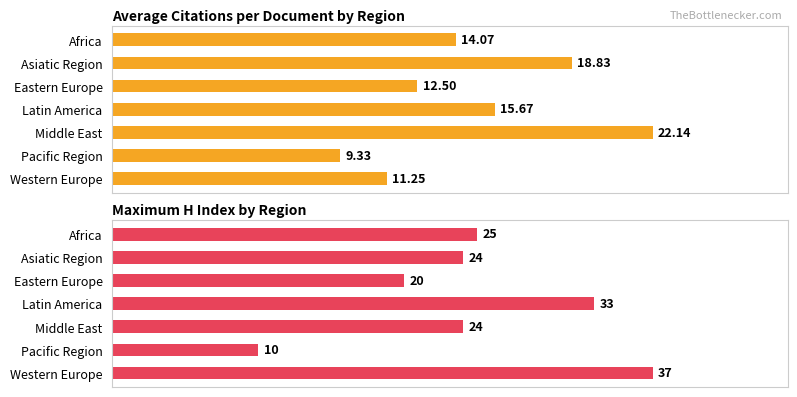

Reading left to right, extract all data points from this chart.

Citations per Document: 14.1	18.8	12.5	15.7	22.1	9.3	11.2
H Index (Max): 25.0	24.0	20.0	33.0	24.0	10.0	37.0